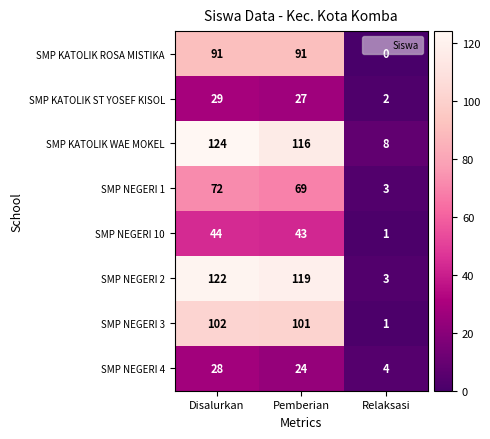

Which label corresponds to the smallest value in the chart?

Relaksasi